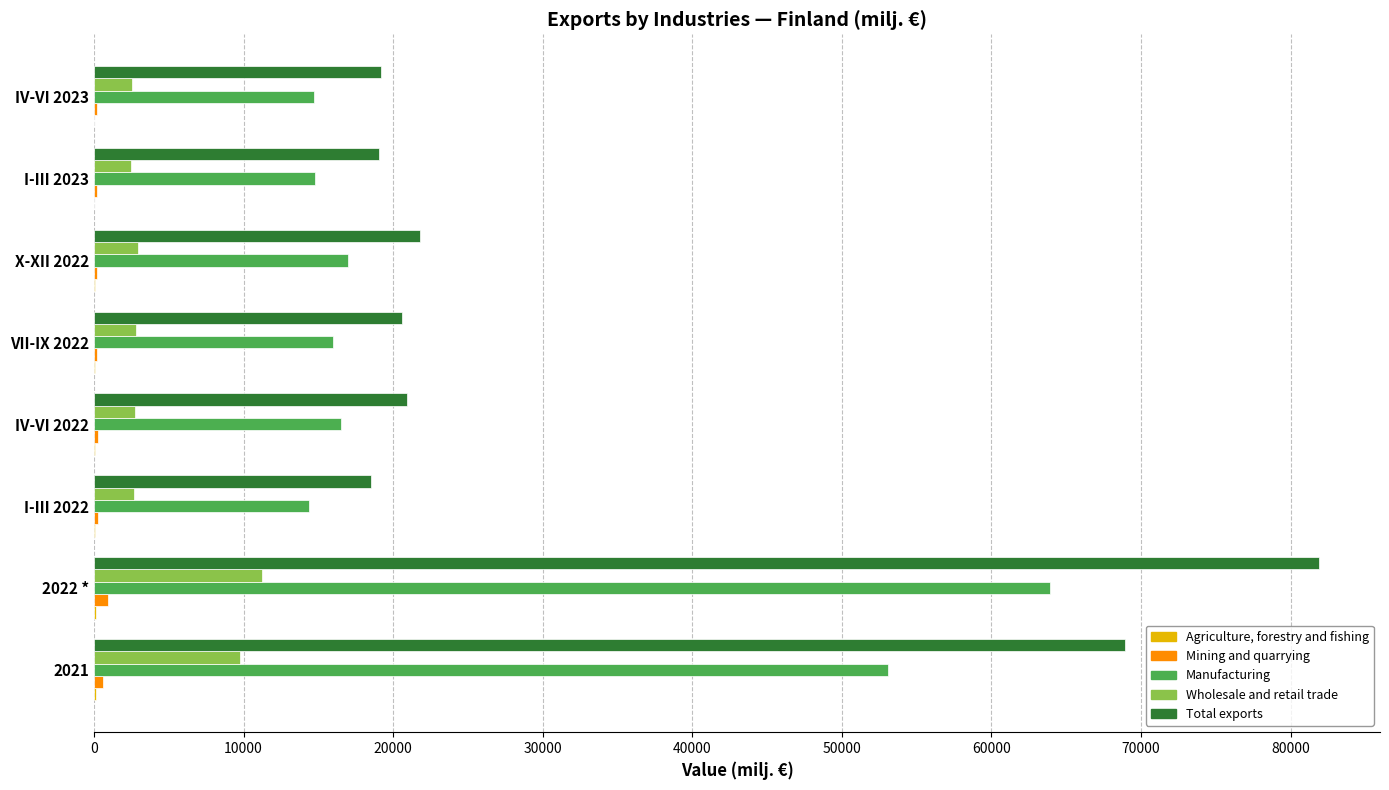

What is the maximum value shown in the chart?

81884.7